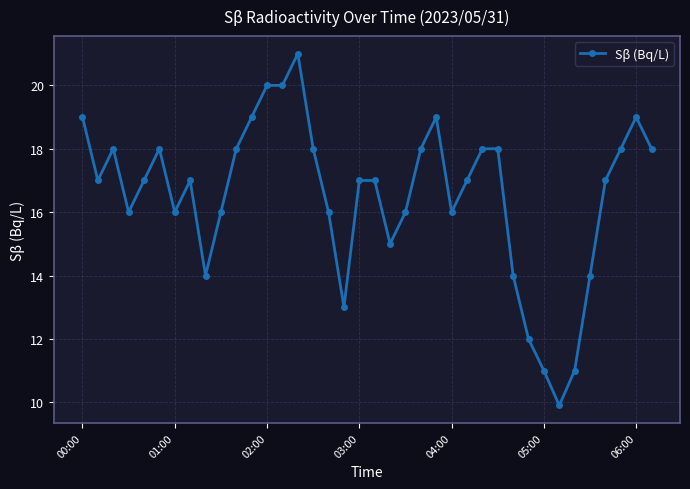

What is the value of the 36th point from the left?

18.0